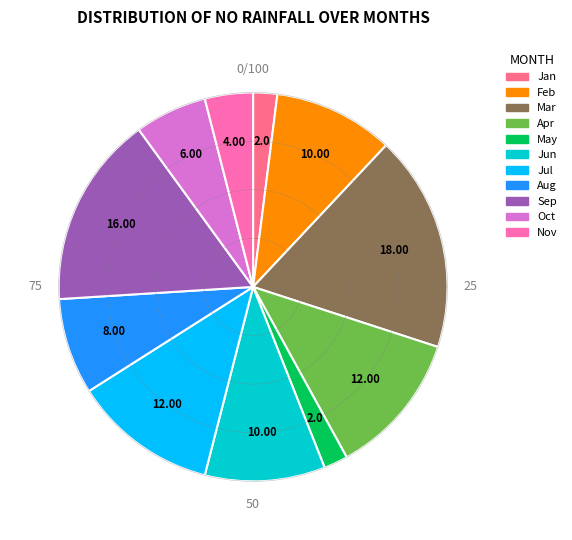

Is 3 the majority of the pie?

No